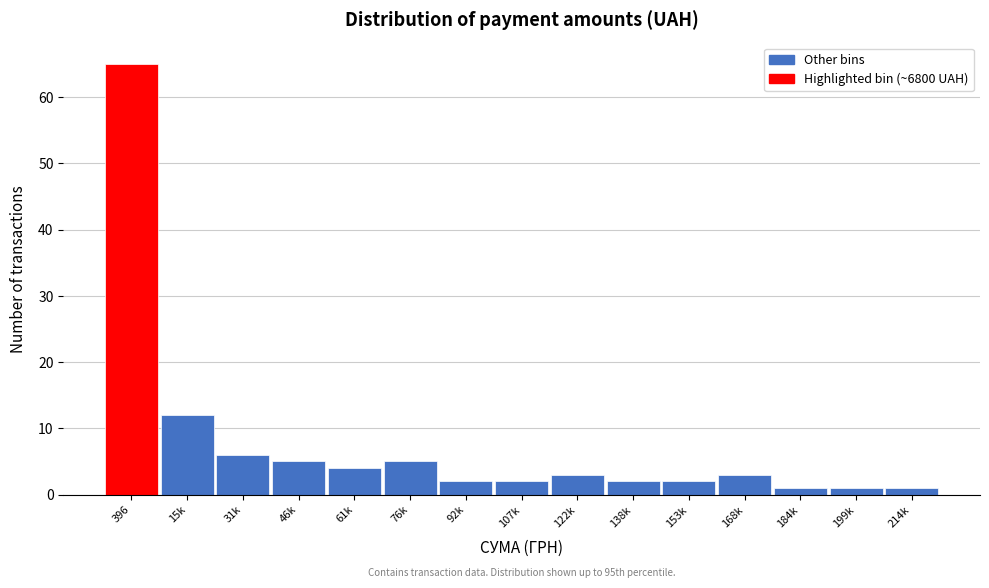

Reading left to right, transcribe all the data shown in this chart.

65	12	6	5	4	5	2	2	3	2	2	3	1	1	1